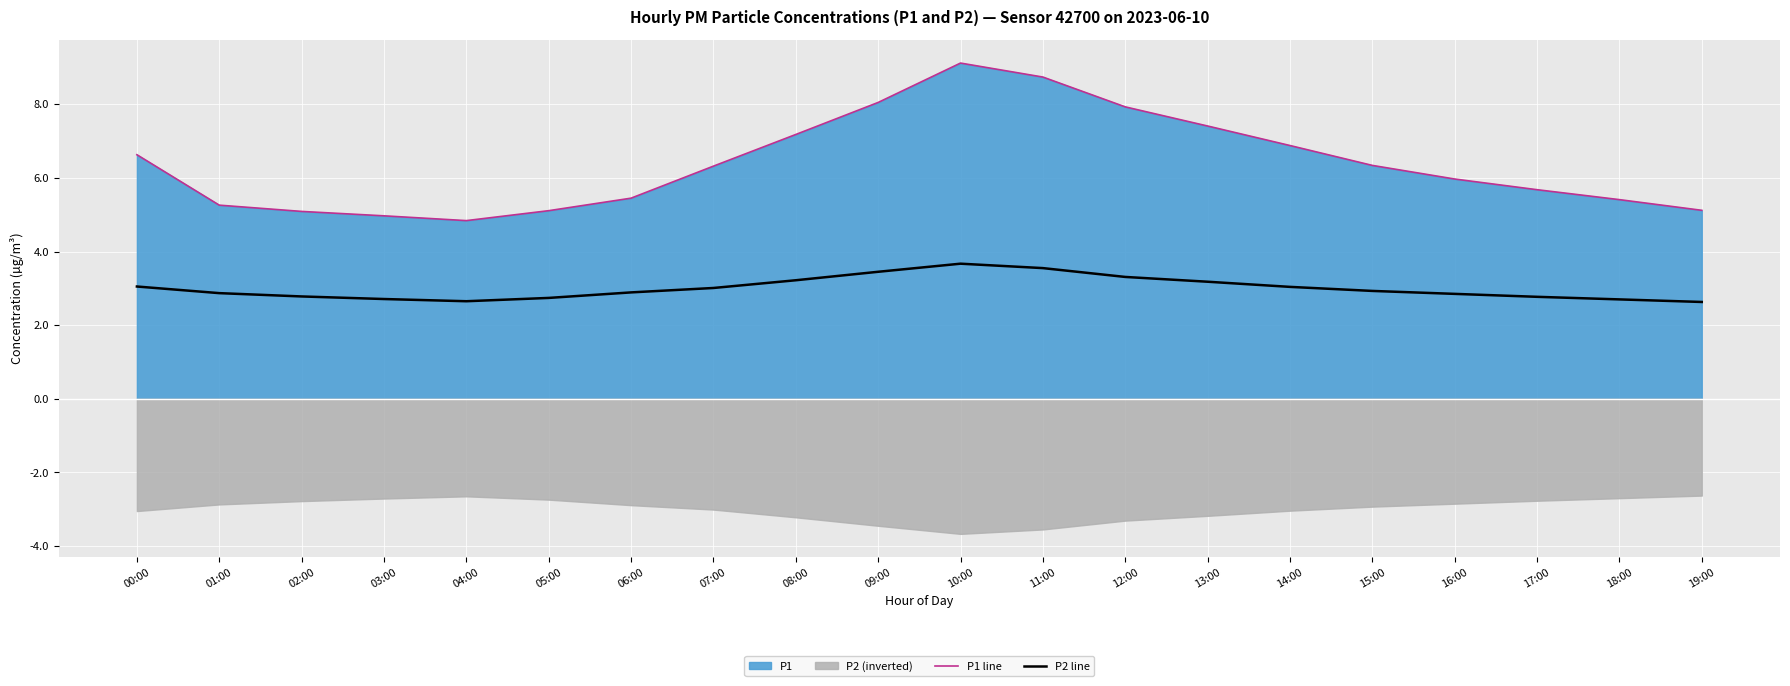

What is the label of the 11th point from the left?

10:00